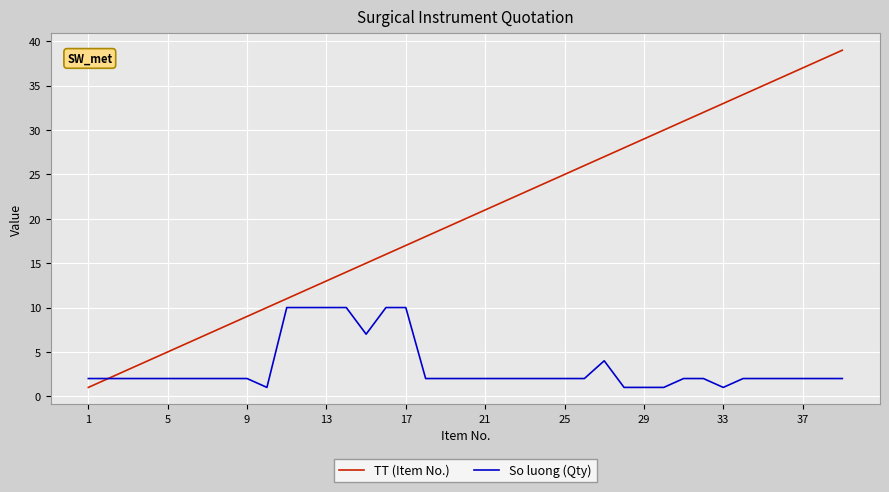

What is the maximum value for TT (Item No.)?

39